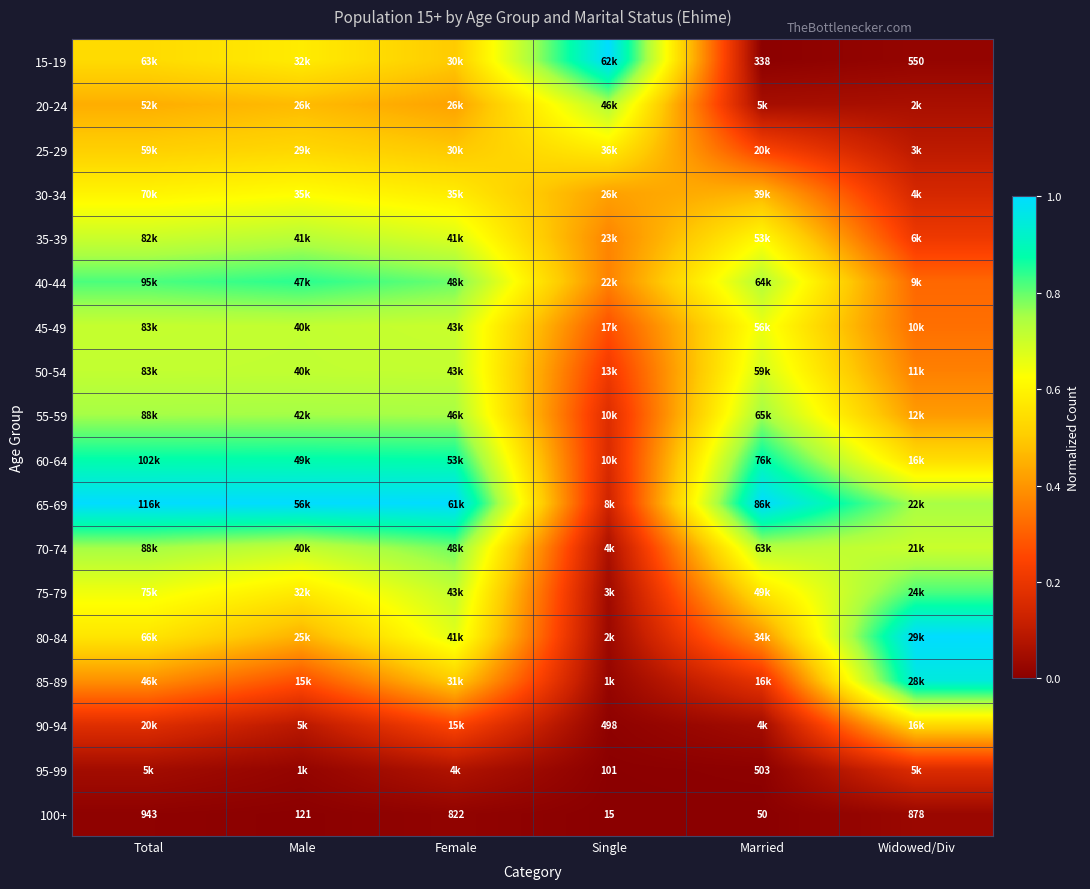

What is the sum of all 45-49 values?

3.4